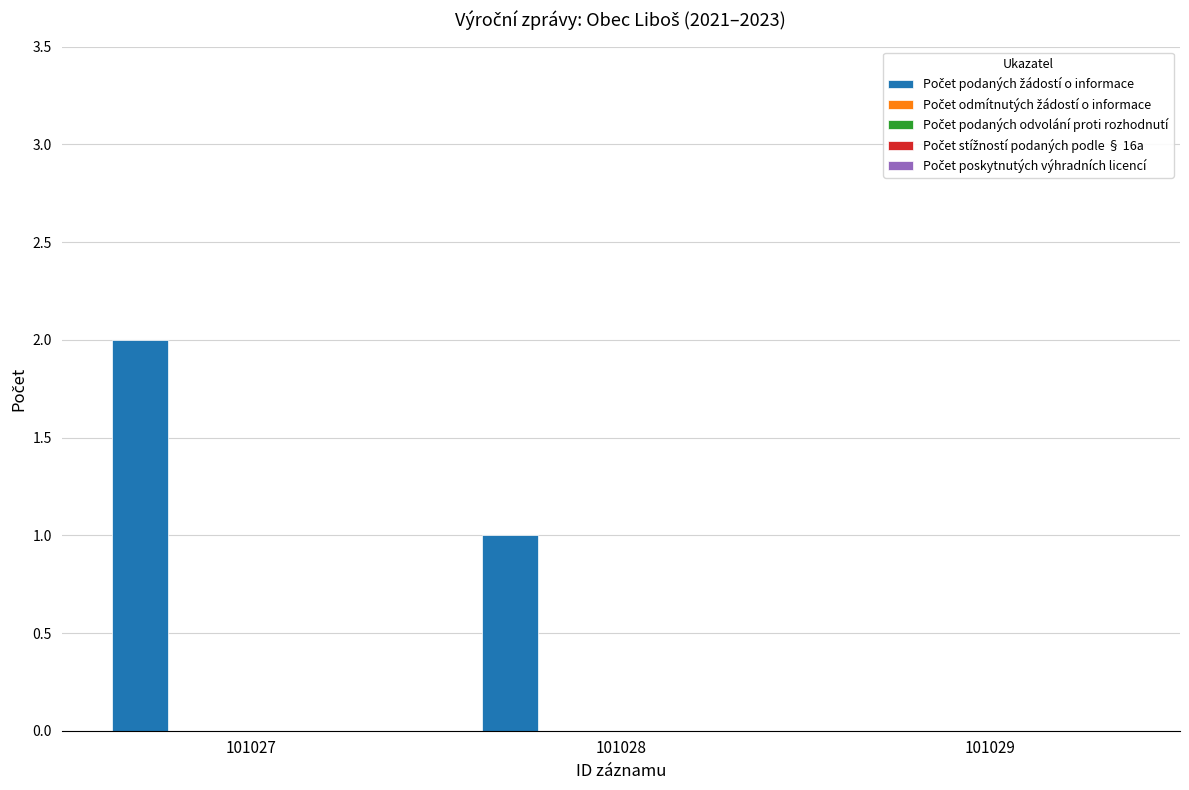

What is the sum of all values?

3